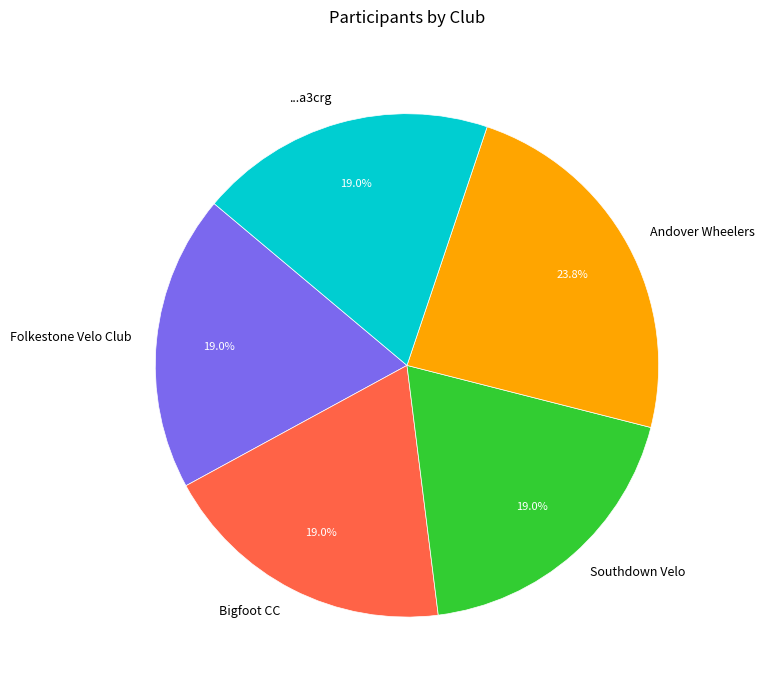

To the nearest percent, what portion does ...a3crg represent?

19%